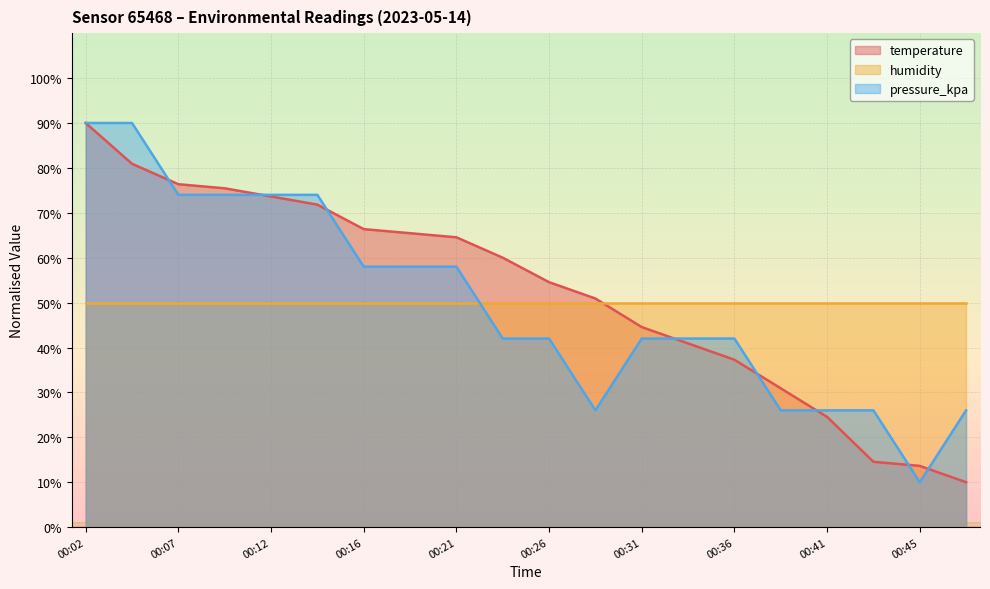

Is it true that temperature equals 88.3 at 00:16?

False